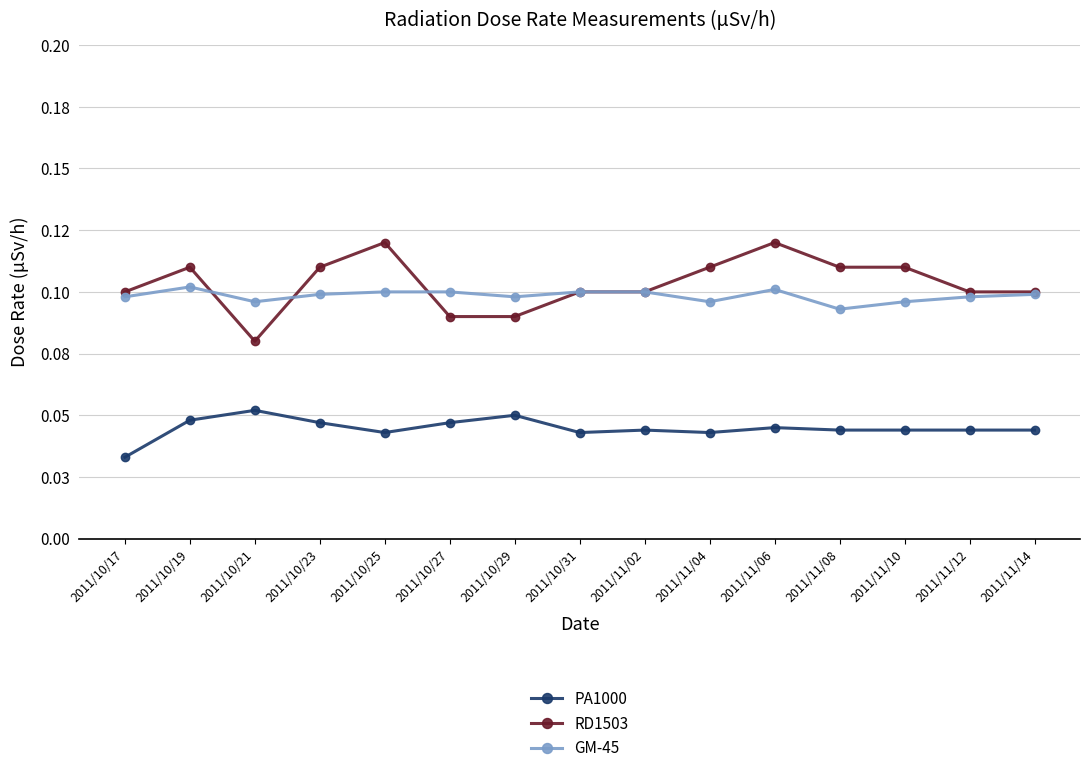

Rank the series by their maximum value, from lowest to highest.

PA1000, GM-45, RD1503